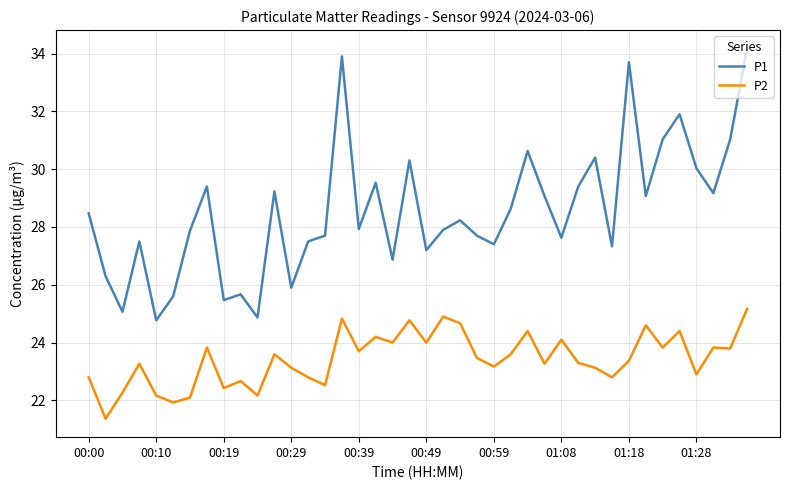

At how many categories does at least one series exceed 26?

33